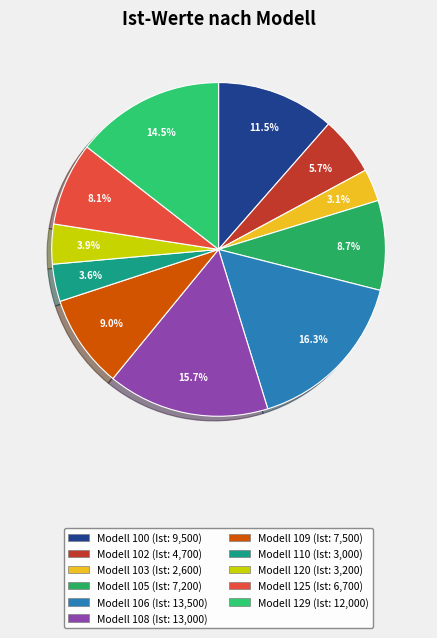

To the nearest percent, what is the difference between the largest and smallest slice percentages?

13%